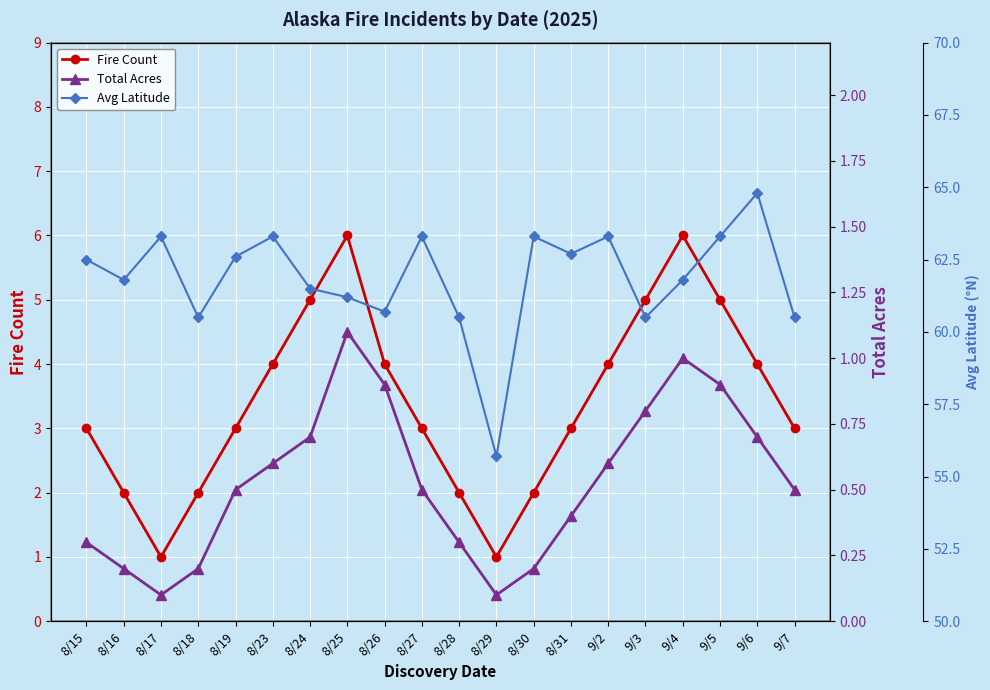

Is it true that Fire Count equals 2 at 8/19?

False